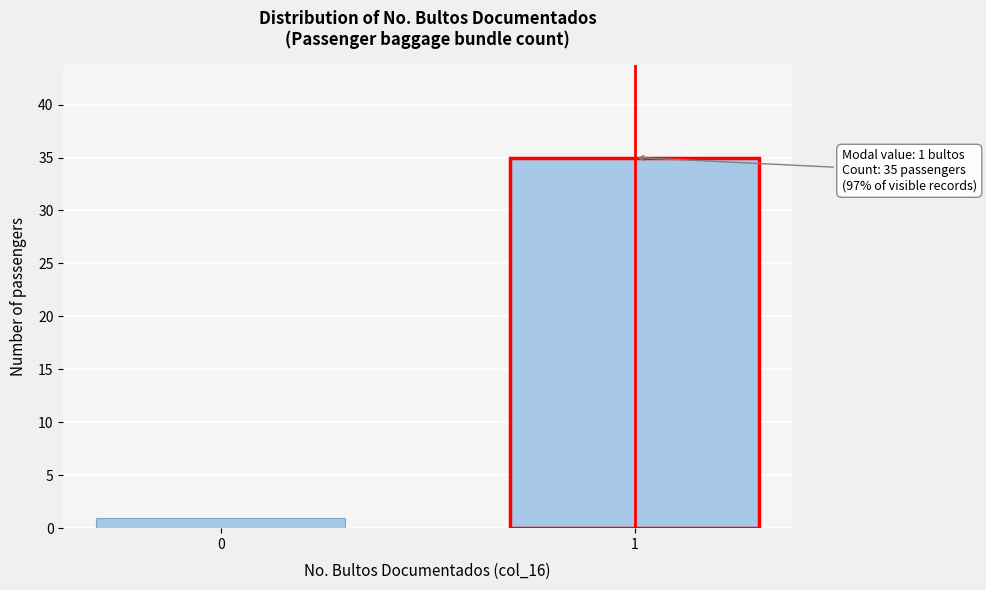

Reading left to right, extract all data points from this chart.

1	35